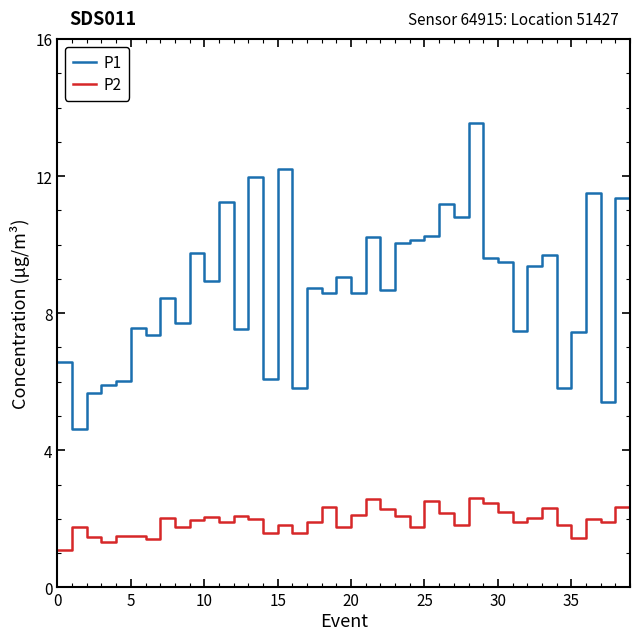

Which series has the largest total across all categories?

P1